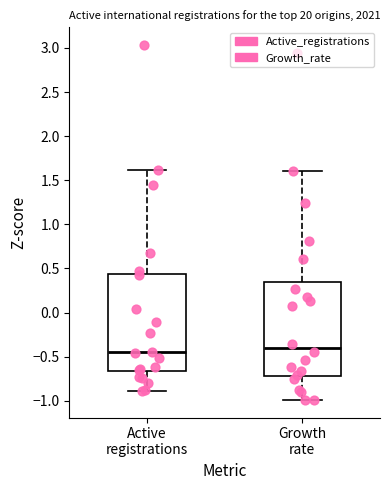

Reading left to right, transcribe this box plot: for each box, give where its median line is, the range the box spans, and where its two whiskers end, as read against the y-axis. The values are not printed on the chart, so give them approximately, as read against the axis.

Active registrations: median -0.45, box -0.65 to 0.45, whiskers -0.90 to 1.60
Growth rate: median -0.40, box -0.70 to 0.35, whiskers -1.00 to 1.60